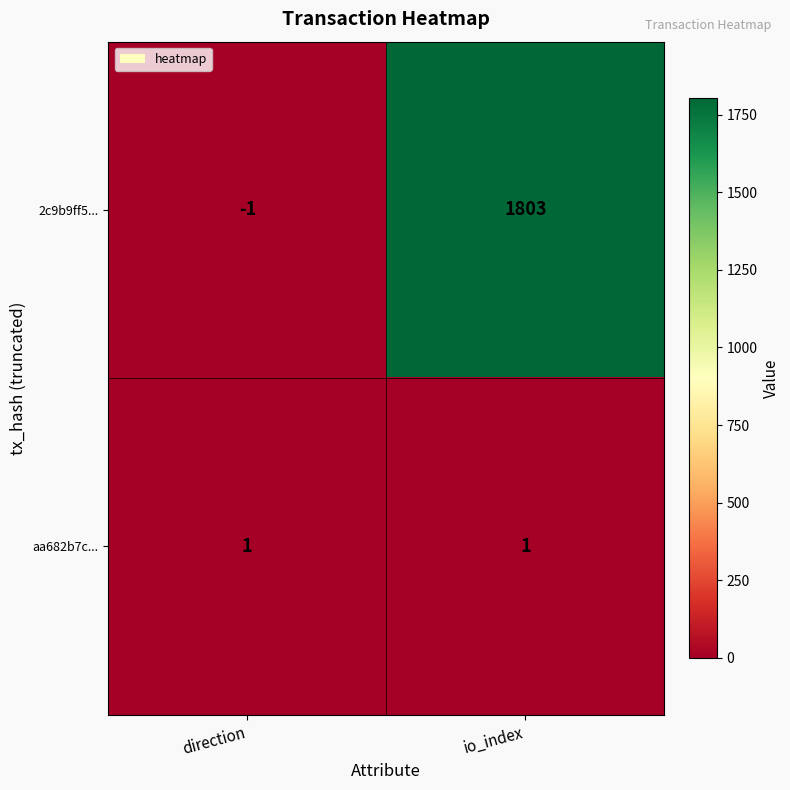

Which series has the largest total across all categories?

2c9b9ff5...